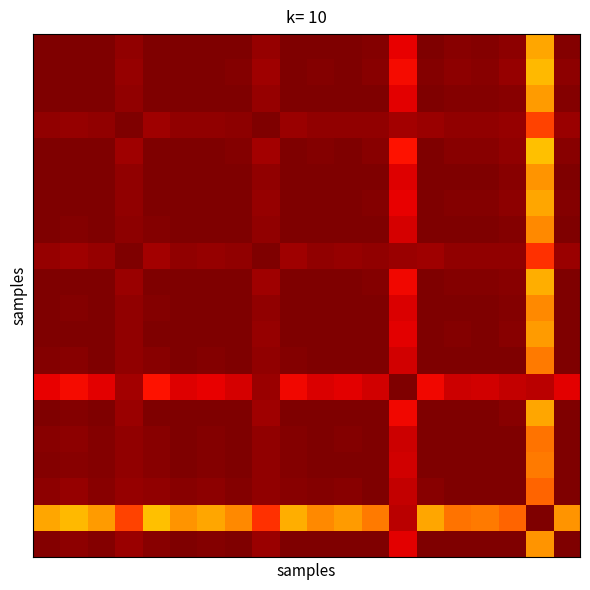

What is the maximum value shown in the chart?

1.0